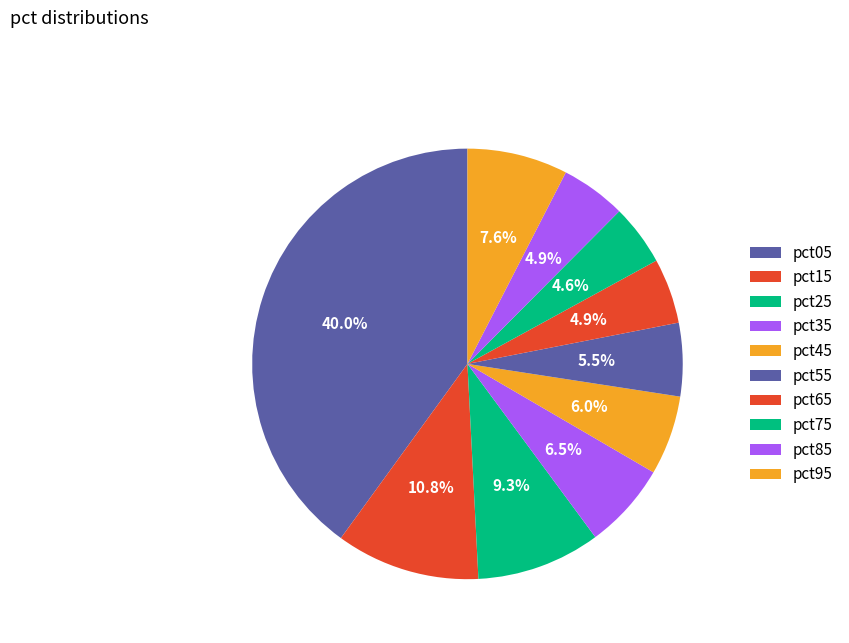

Do pct75 and pct55 together represent more than half of the pie?

No